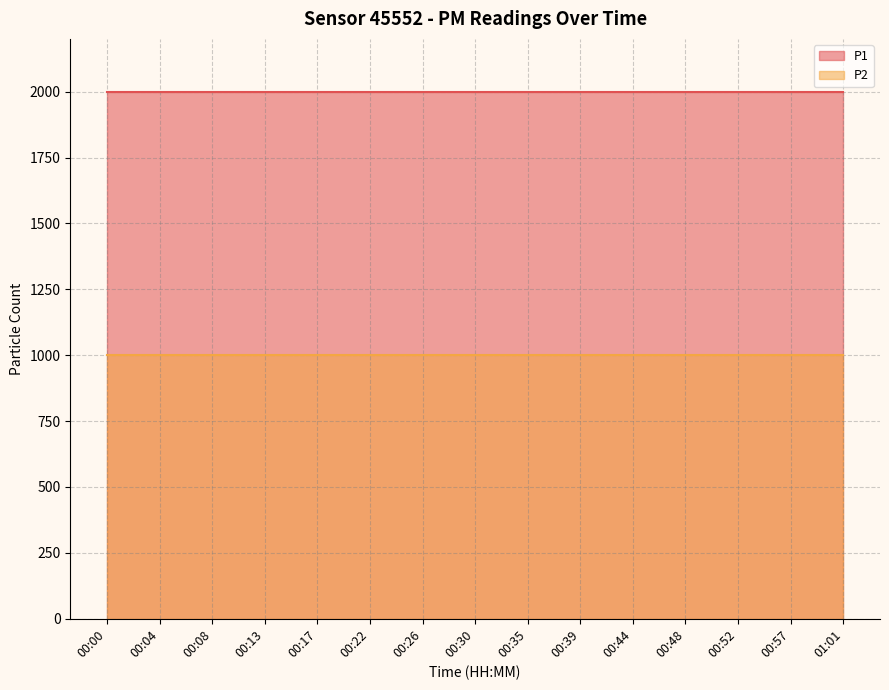

What is the label of the 1st point from the left?

00:00